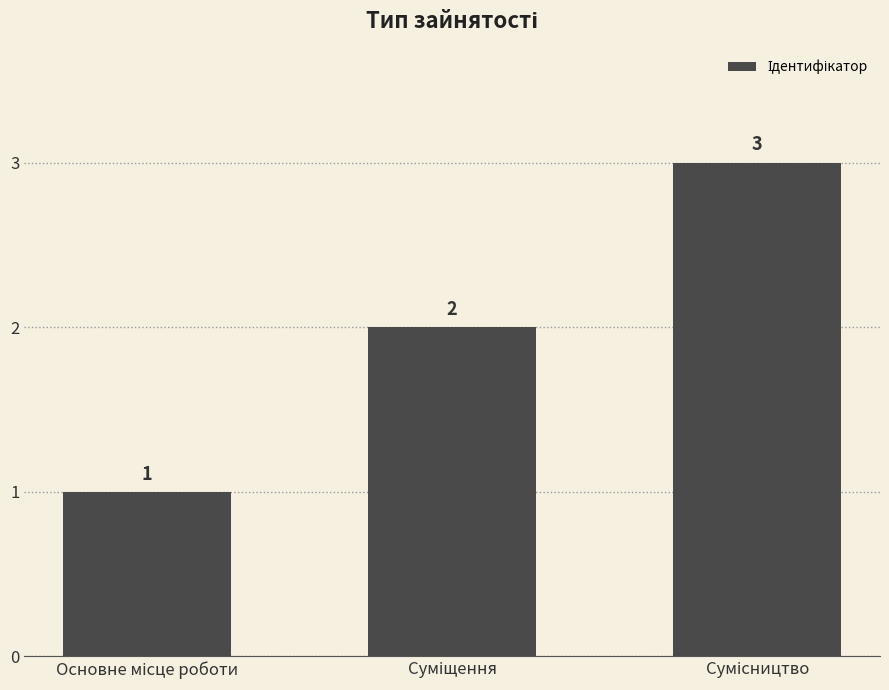

How many values are below 2?

1